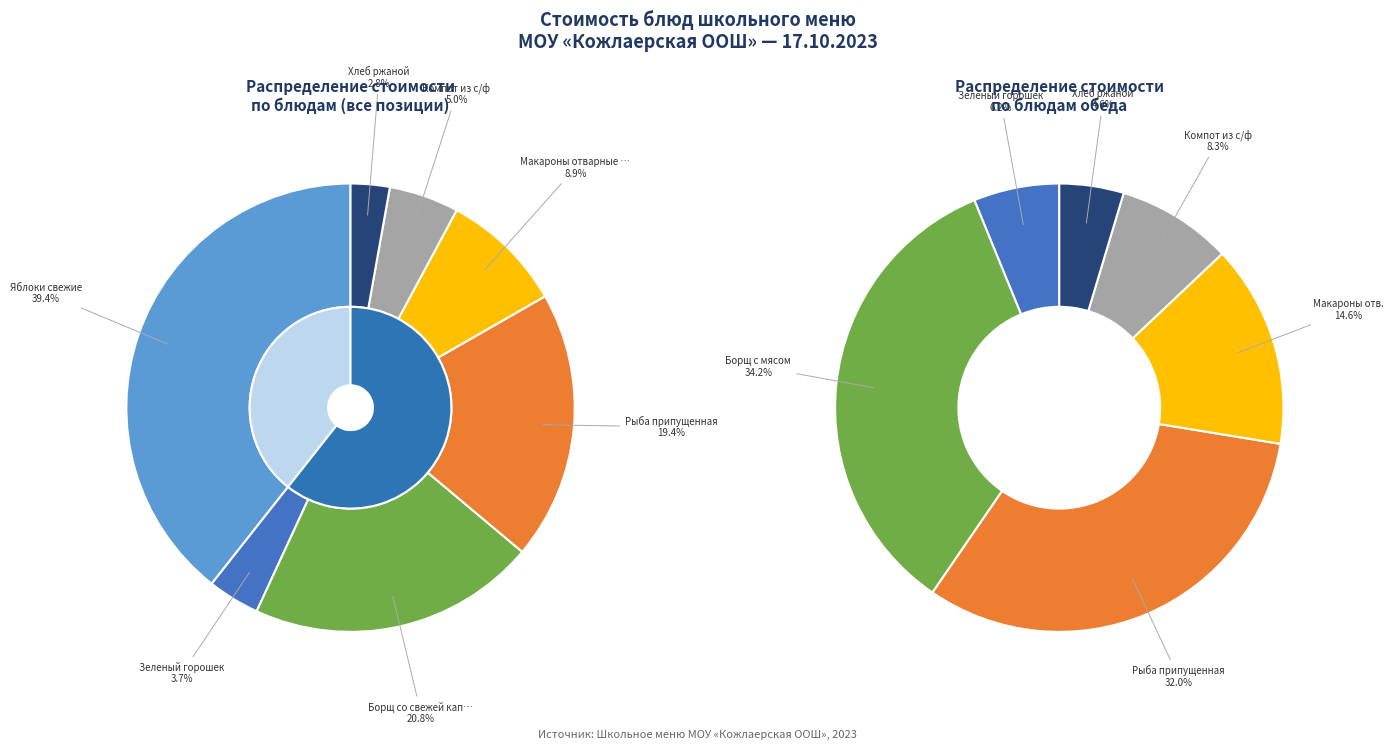

Which category has the biggest portion of the pie?

Яблоки свежие